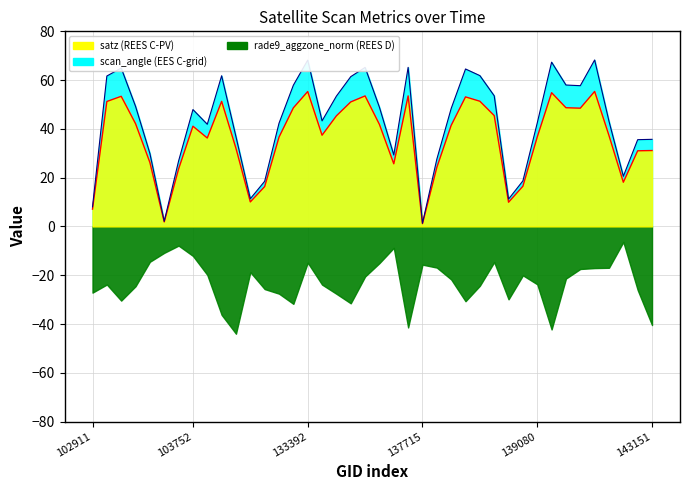

Is it true that satz_line equals 13.9 at 103752?

False